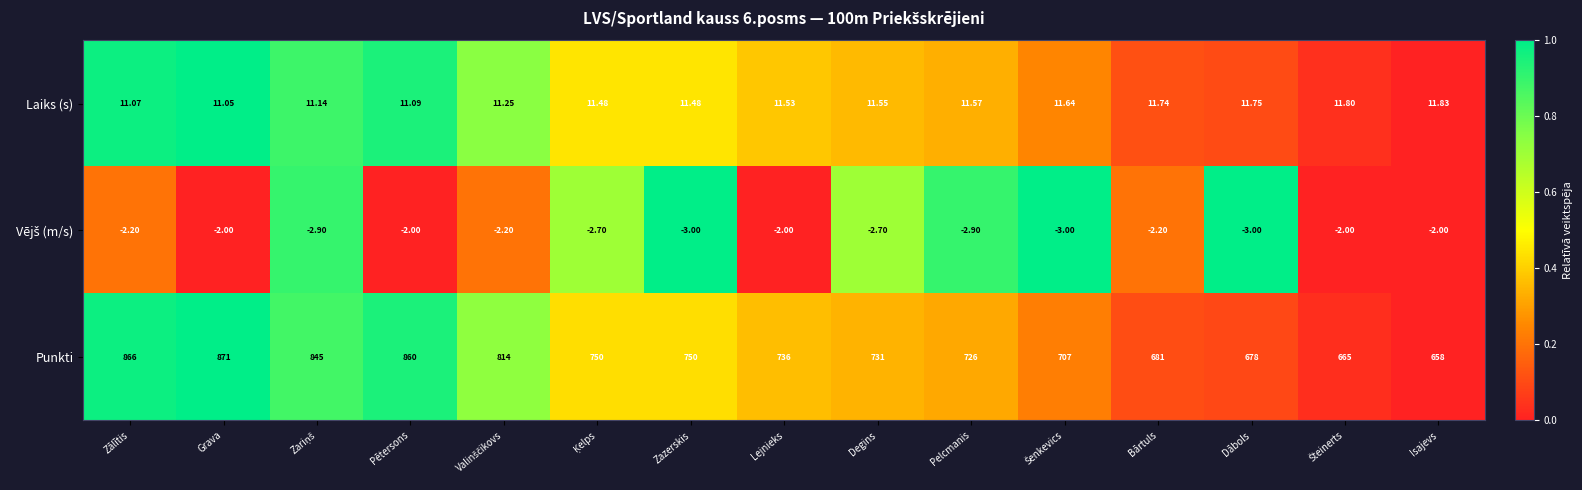

At which label does Punkti first exceed 736?

Zālītis